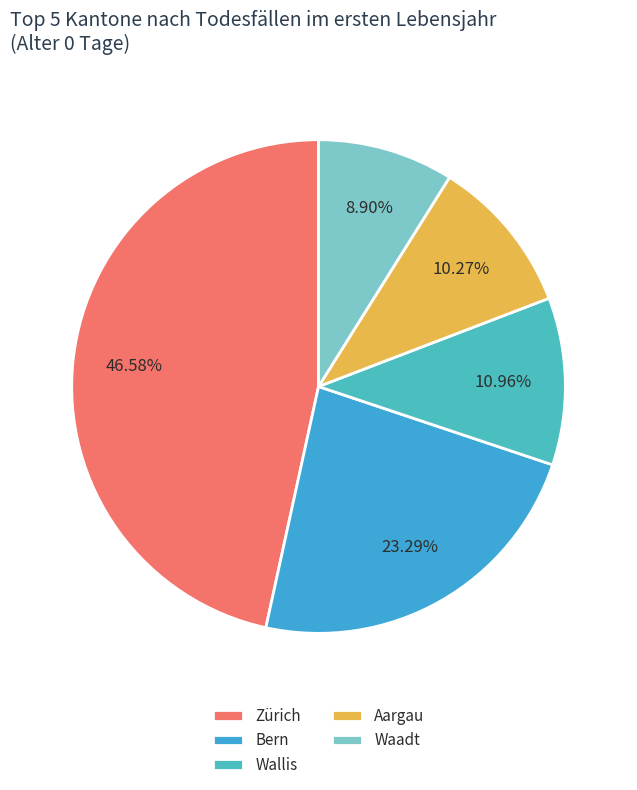

How many slices are in this pie chart?

5